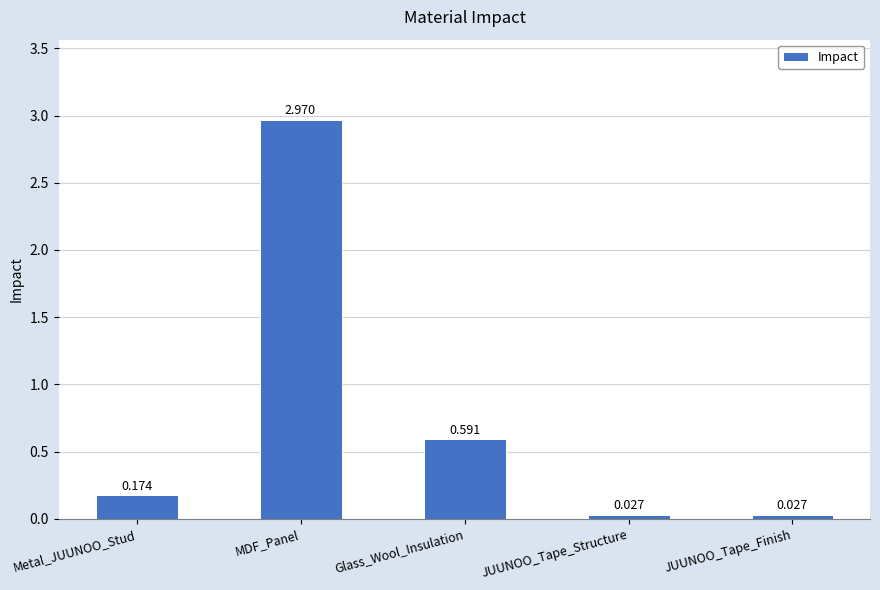

What is the average value?

0.8